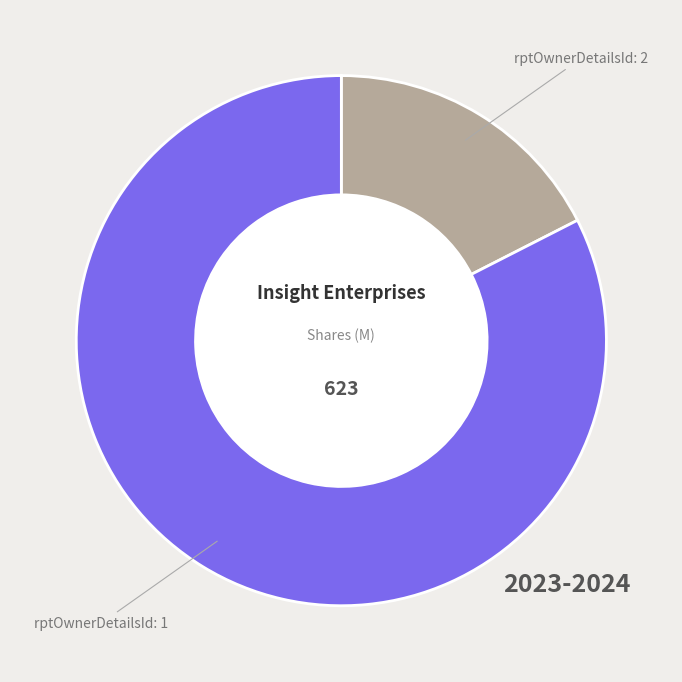

How many slices are in this pie chart?

2